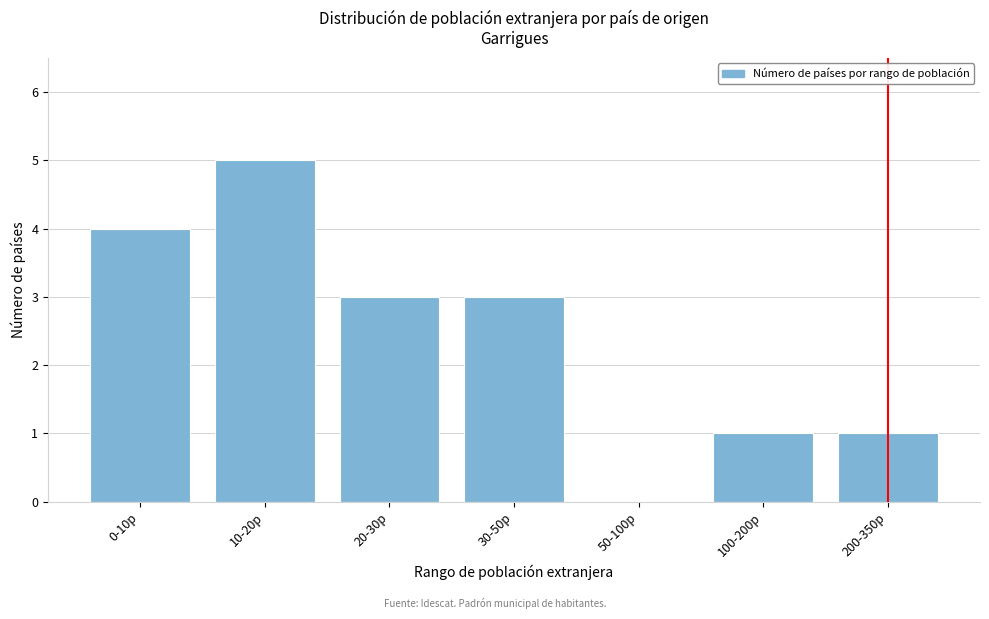

Reading left to right, extract all data points from this chart.

0-10p=4	10-20p=5	20-30p=3	30-50p=3	50-100p=0	100-200p=1	200-350p=1